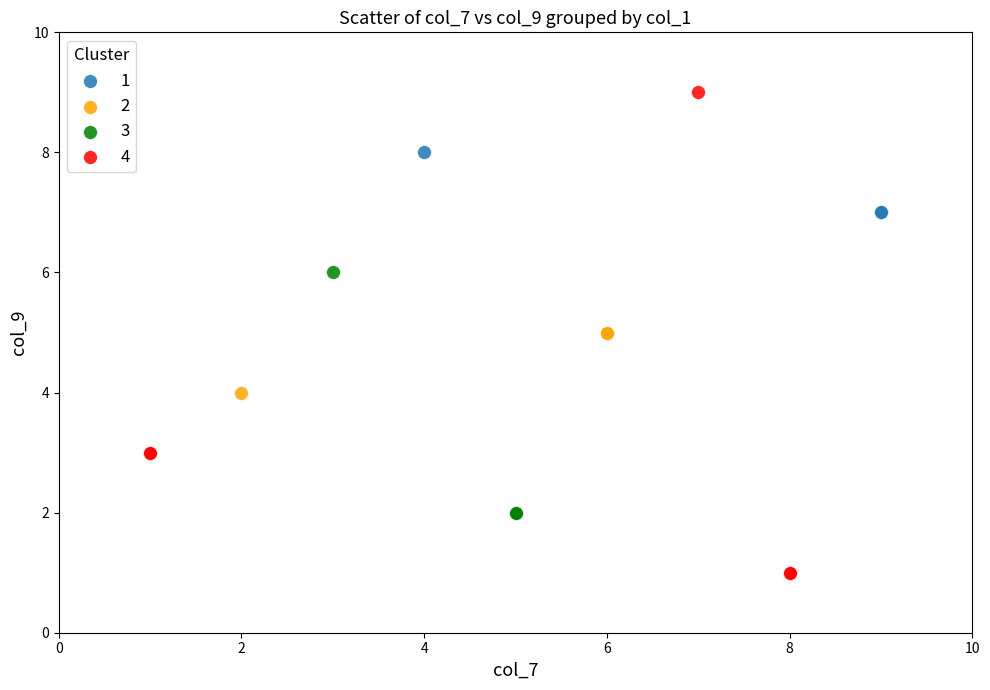

Which series reaches the minimum Y coordinate?

4